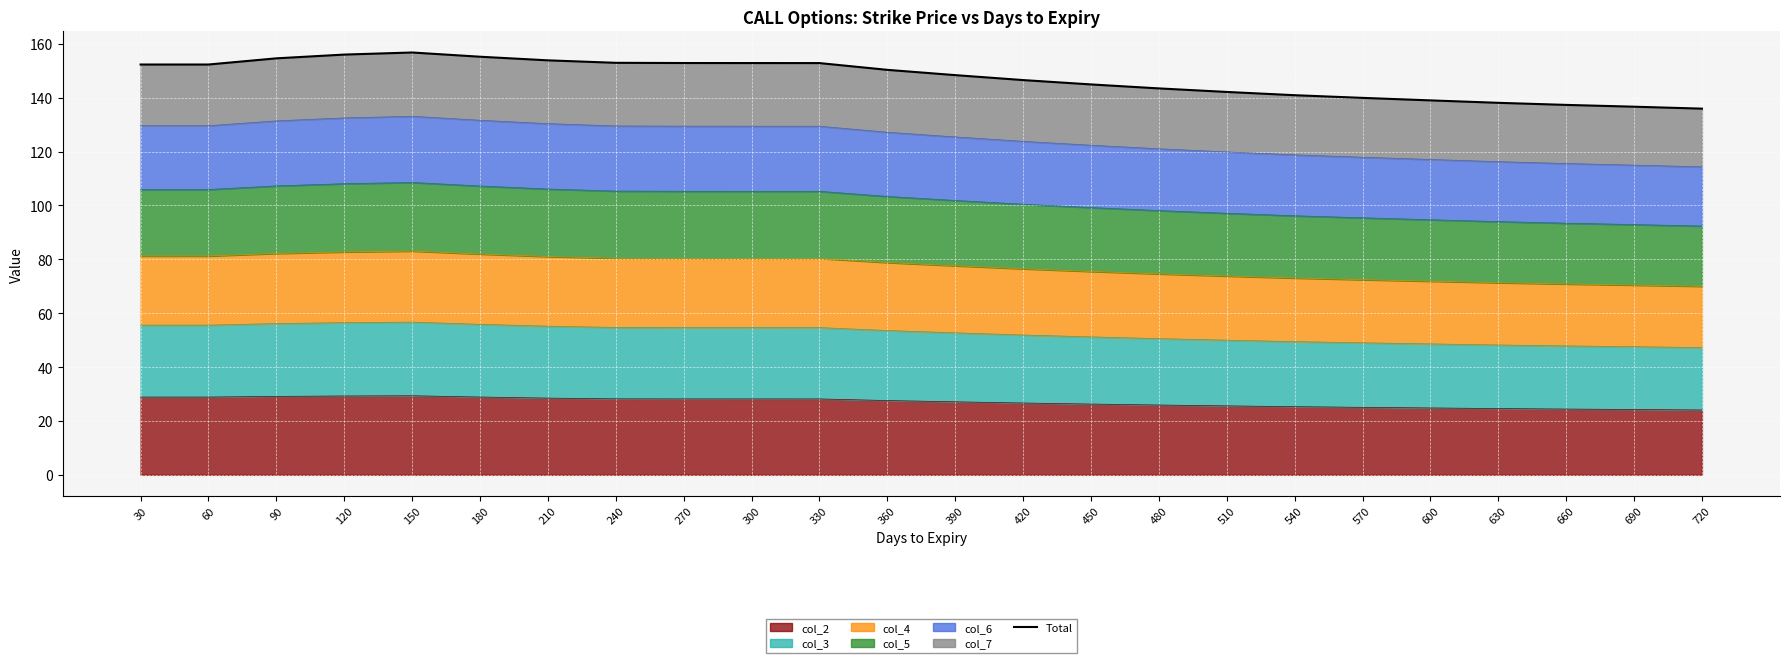

What is the difference between the second highest and minimum values?

20.1